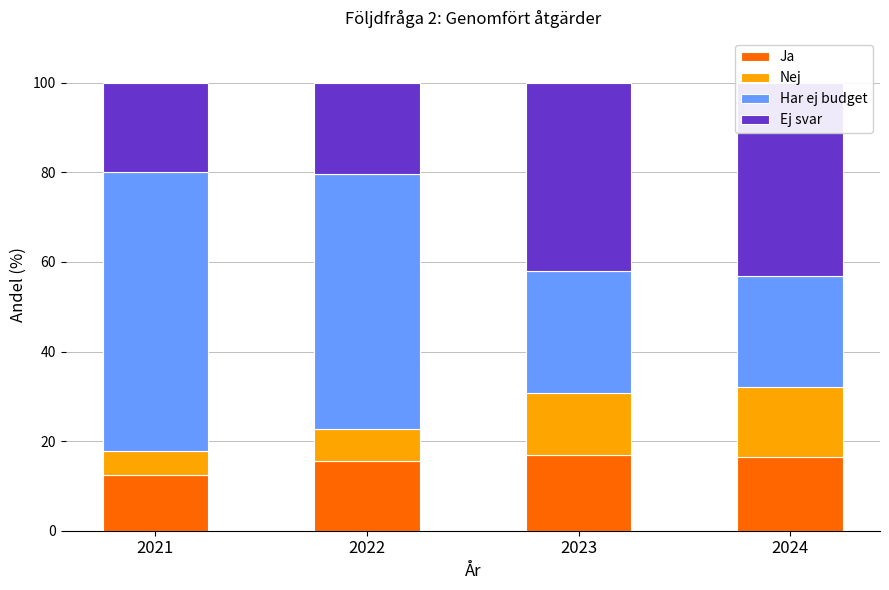

Which has a higher value, 2024 or 2021?

2024